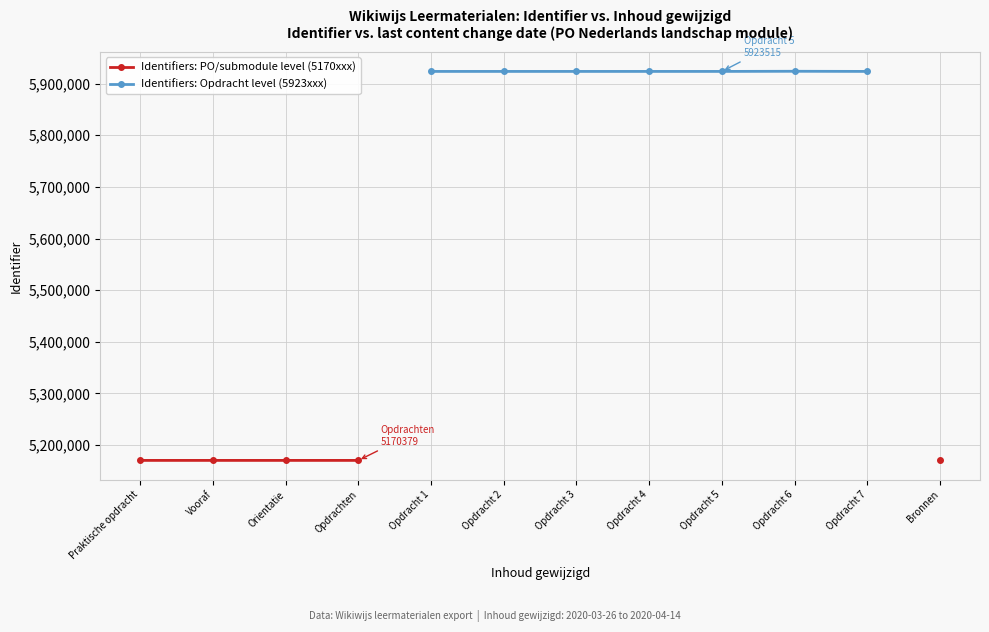

What value does the Identifiers: PO/submodule level (5170xxx) series have at Praktische opdracht?

5170374.0